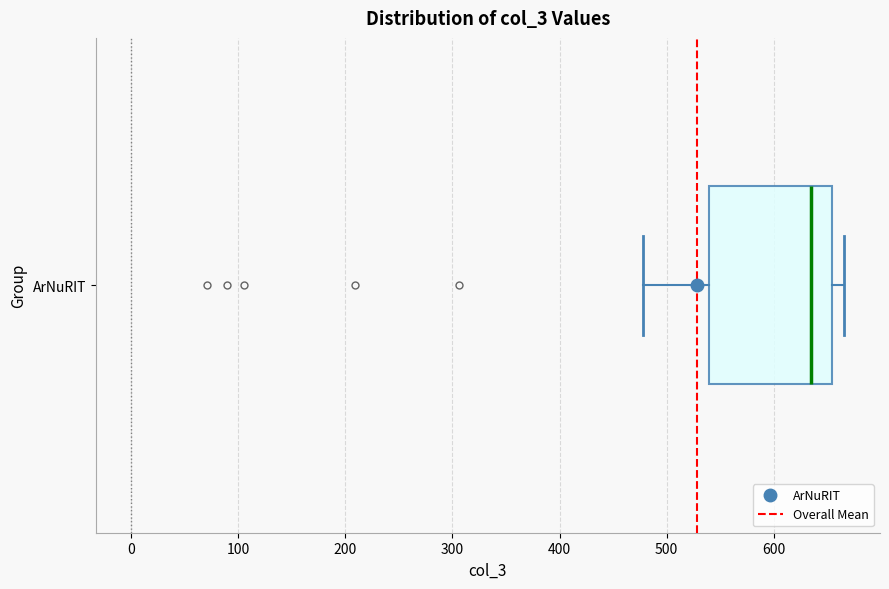

Read this box plot against the x-axis: the position of the median line, the range covered by the box, and the ends of both whiskers. The values are not printed on the chart, so give them approximately, as read against the axis.

median 630, box 540 to 650, whiskers 480 to 670